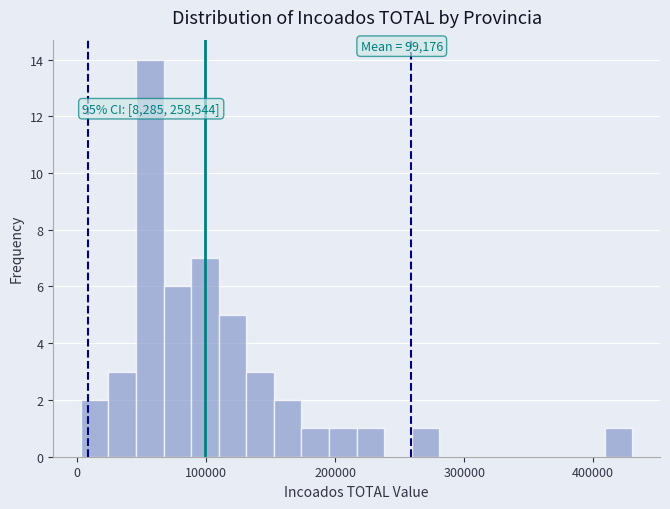

Read against the x-axis, roughly where is the centre of the tallest bar?

60000